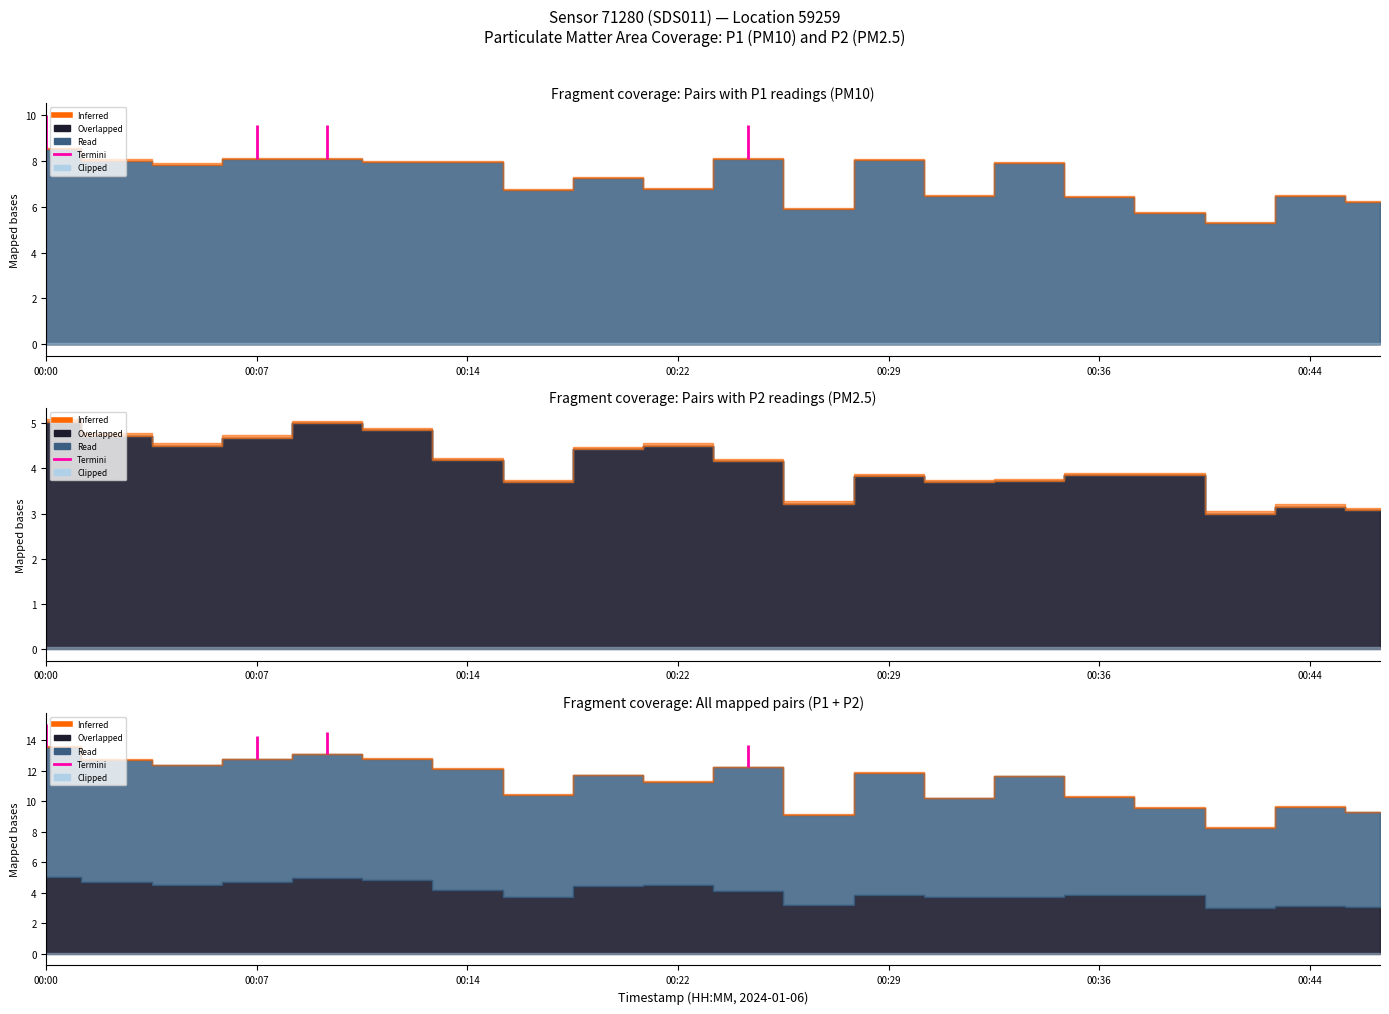

Is the value of P1 at 00:09 greater than the value of P2 at 00:00?

Yes